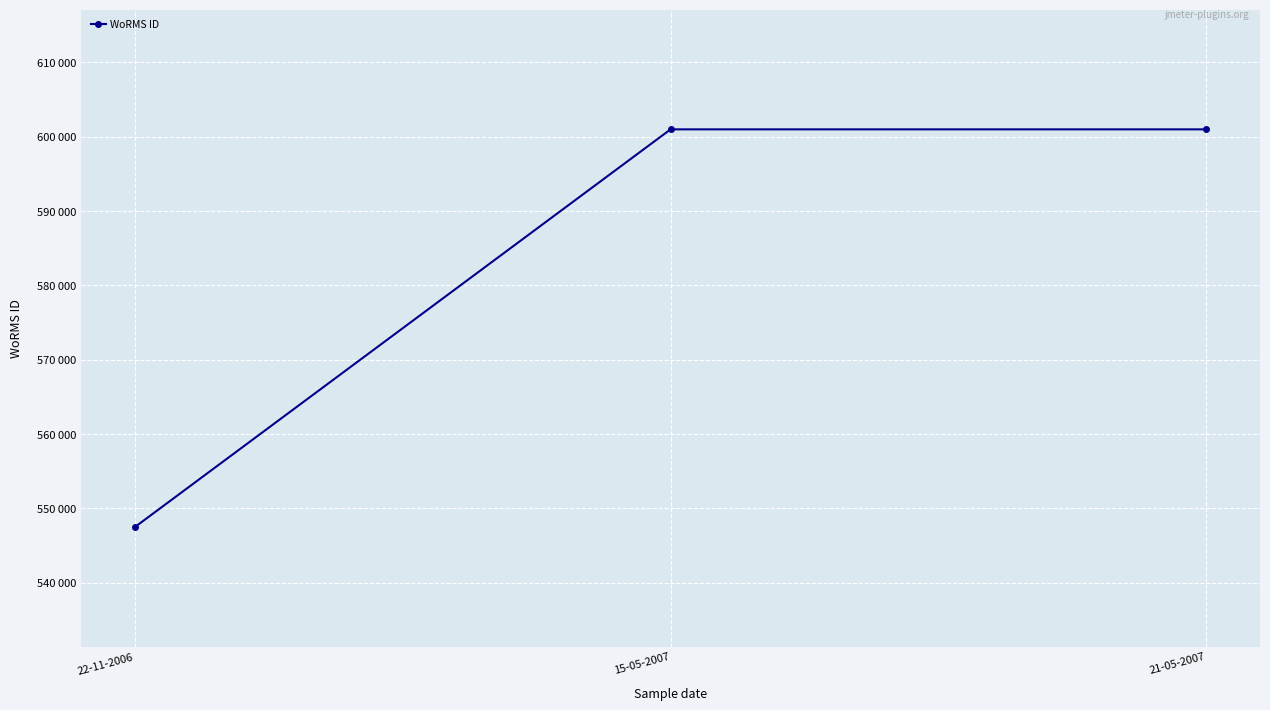

Does the chart have visible grid lines?

Yes